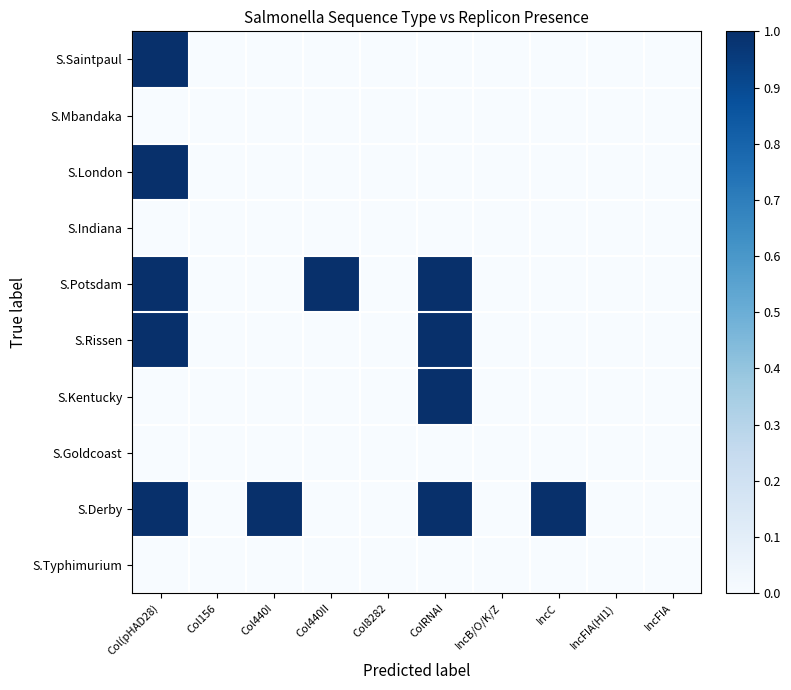

Which series has the largest range (max minus min)?

S.Saintpaul